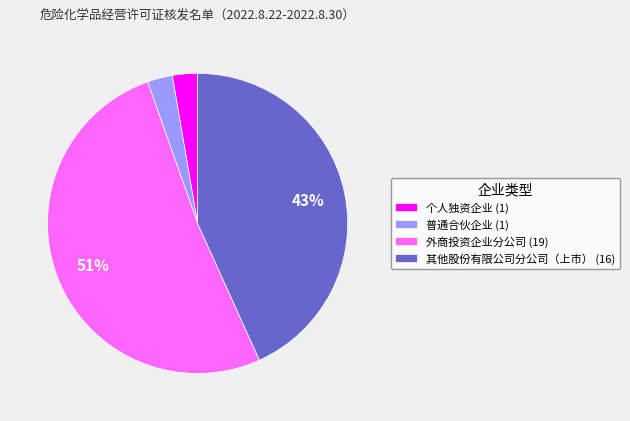

How many slices are in this pie chart?

4